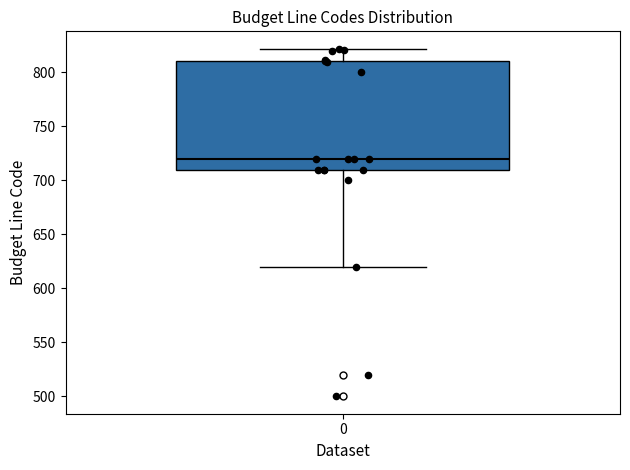

Where does the upper whisker of the box at x = 0 end on the y-axis? The values are not printed on the chart, so give them approximately, as read against the axis.

820